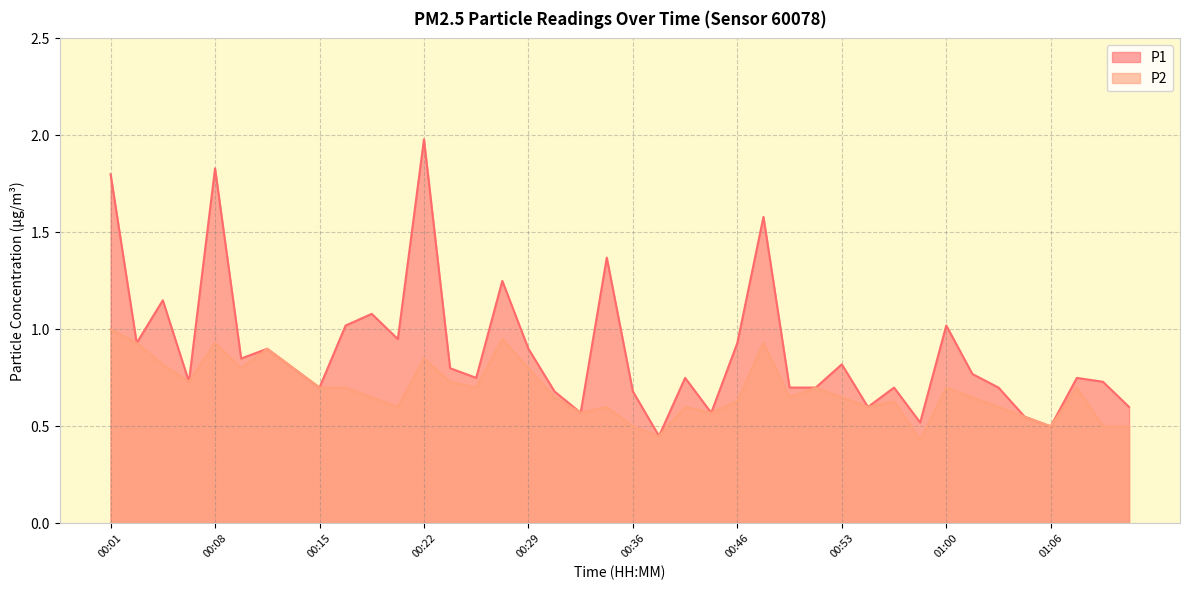

True or false: P2 and P1 intersect in this chart.

False